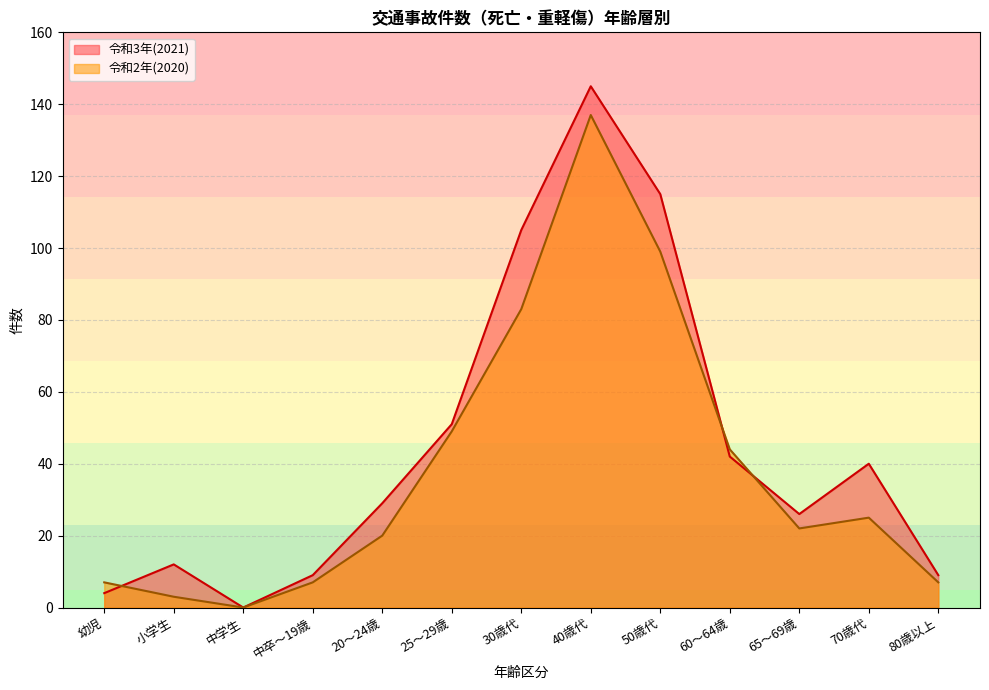

Is it true that 令和3年(2021) equals 40 at 70歳代?

True